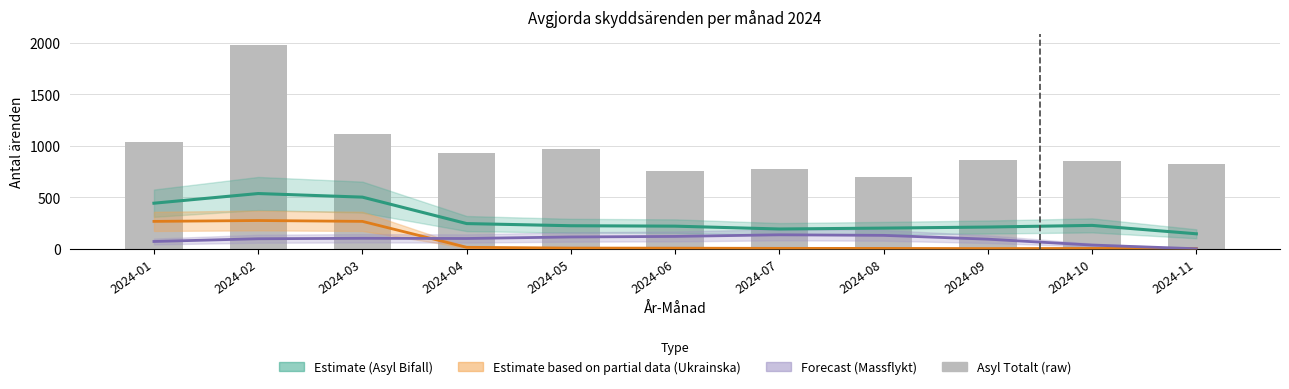

Reading right to left, list all the values displayed in this chart.

Asyl Bifall (estimate): 2024-11=145.3	2024-10=227.0	2024-09=211.0	2024-08=200.7	2024-07=192.0	2024-06=219.7	2024-05=223.7	2024-04=244.7	2024-03=501.7	2024-02=536.7	2024-01=442.7
Ukrainska Bifall (estimate): 2024-11=2.3	2024-10=3.0	2024-09=1.7	2024-08=3.3	2024-07=3.7	2024-06=5.7	2024-05=6.7	2024-04=14.0	2024-03=266.0	2024-02=274.3	2024-01=266.0
Massflykt Bifall (estimate): 2024-11=0.0	2024-10=35.8	2024-09=93.0	2024-08=130.1	2024-07=135.6	2024-06=119.8	2024-05=114.5	2024-04=99.7	2024-03=101.5	2024-02=97.2	2024-01=70.6
Asyl Totalt: 2024-11=819.0	2024-10=852.0	2024-09=867.0	2024-08=695.0	2024-07=775.0	2024-06=759.0	2024-05=971.0	2024-04=930.0	2024-03=1113.0	2024-02=1985.0	2024-01=1037.0